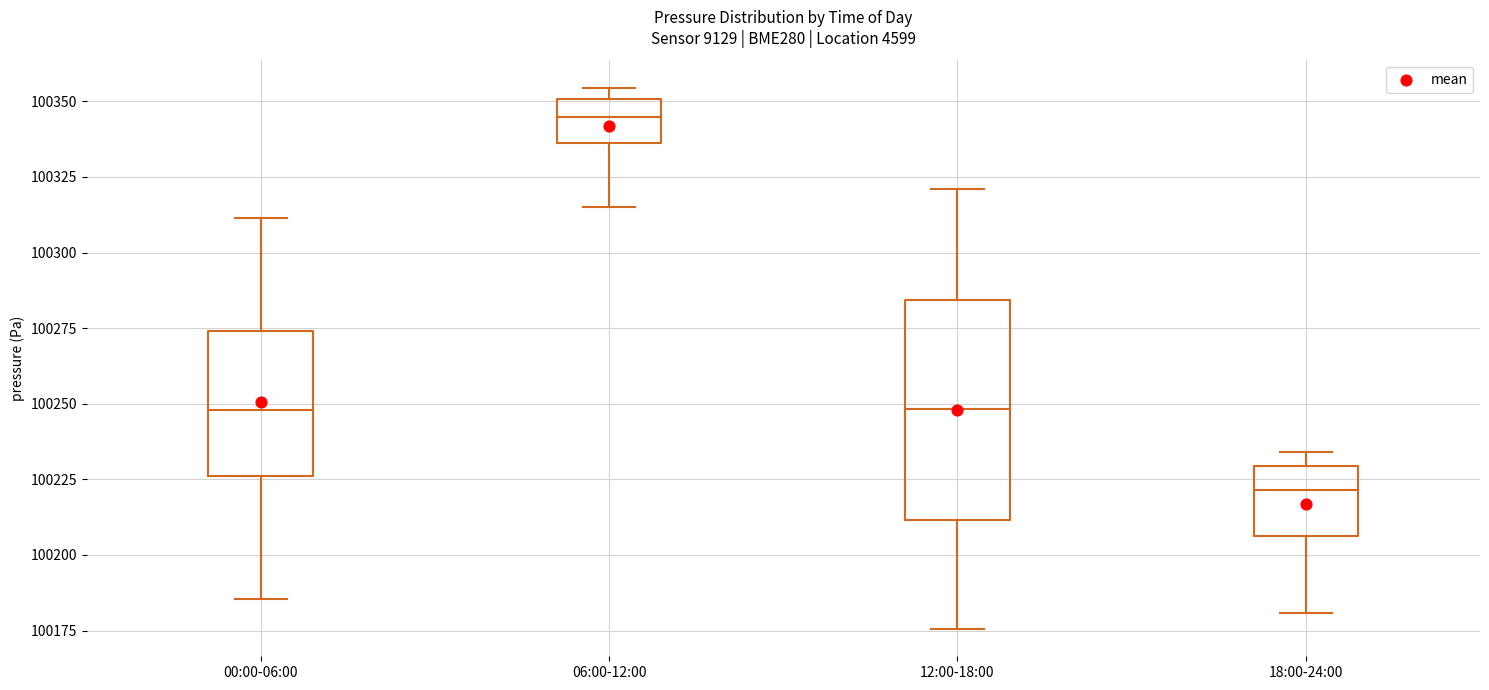

Reading left to right, transcribe this box plot: for each box, give where its median line is, the range the box spans, and where its two whiskers end, as read against the y-axis. The values are not printed on the chart, so give them approximately, as read against the axis.

00:00-06:00: median 100250, box 100225 to 100275, whiskers 100185 to 100310
06:00-12:00: median 100345, box 100335 to 100350, whiskers 100315 to 100355
12:00-18:00: median 100250, box 100210 to 100285, whiskers 100175 to 100320
18:00-24:00: median 100220, box 100205 to 100230, whiskers 100180 to 100235